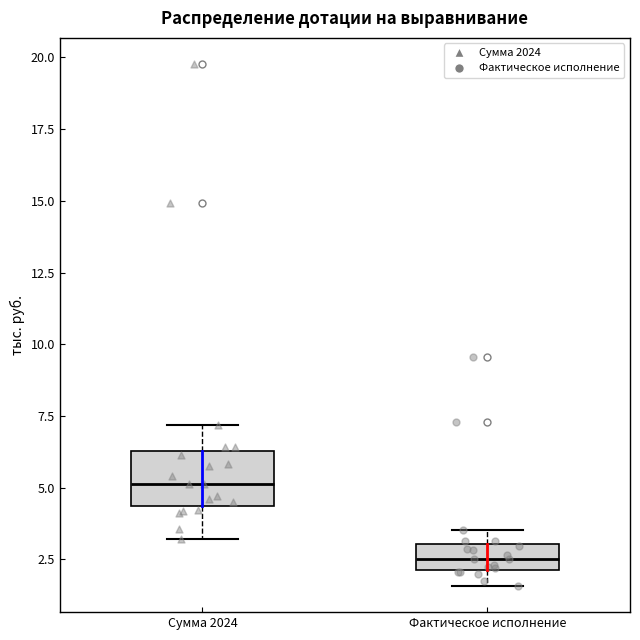

Comparing the boxes themselves (not the whiskers), which one is the tallest?

Сумма 2024